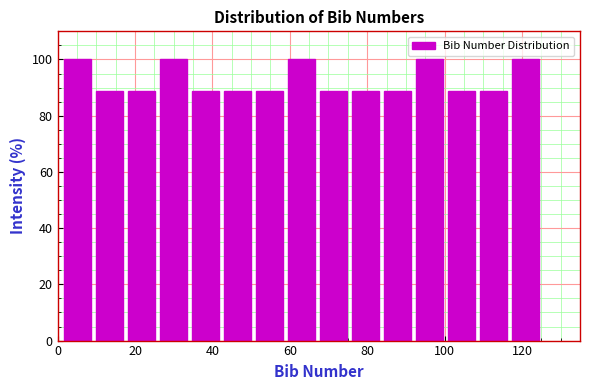

What is the height of the bar covering 116 to 126 on the x-axis? Neither the bar edges nor the heights are printed on the chart, so give them approximately, as read against the axes.

100